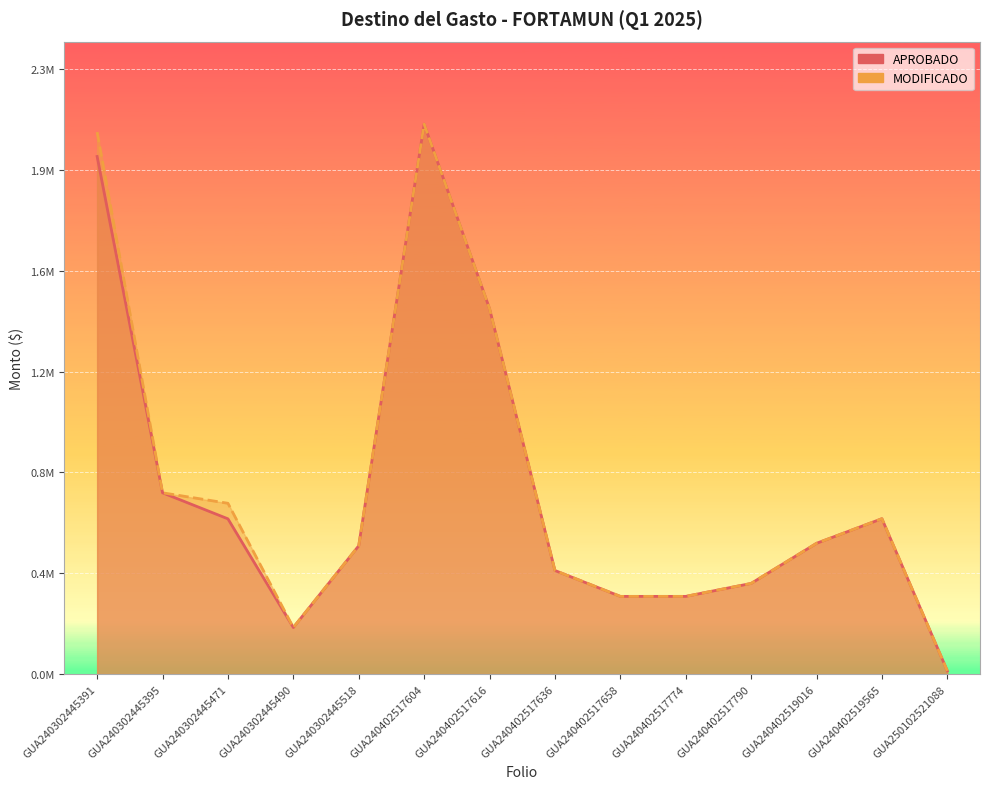

Reading left to right, what are all the values shown in this chart?

APROBADO: GUA240302445391=1998801.8	GUA240302445395=699954.7	GUA240302445471=599487.8	GUA240302445490=179800.0	GUA240302445518=495320.0	GUA240402517604=2123717.0	GUA240402517616=1411200.0	GUA240402517636=400000.0	GUA240402517658=300000.0	GUA240402517774=300000.0	GUA240402517790=350000.0	GUA240402519016=504907.4	GUA240402519565=600000.0	GUA250102521088=12347.4
MODIFICADO: GUA240302445391=2093048.9	GUA240302445395=699954.7	GUA240302445471=659487.8	GUA240302445490=179800.0	GUA240302445518=495320.0	GUA240402517604=2123717.0	GUA240402517616=1411200.0	GUA240402517636=400000.0	GUA240402517658=300000.0	GUA240402517774=300000.0	GUA240402517790=350000.0	GUA240402519016=504907.4	GUA240402519565=600000.0	GUA250102521088=12347.4